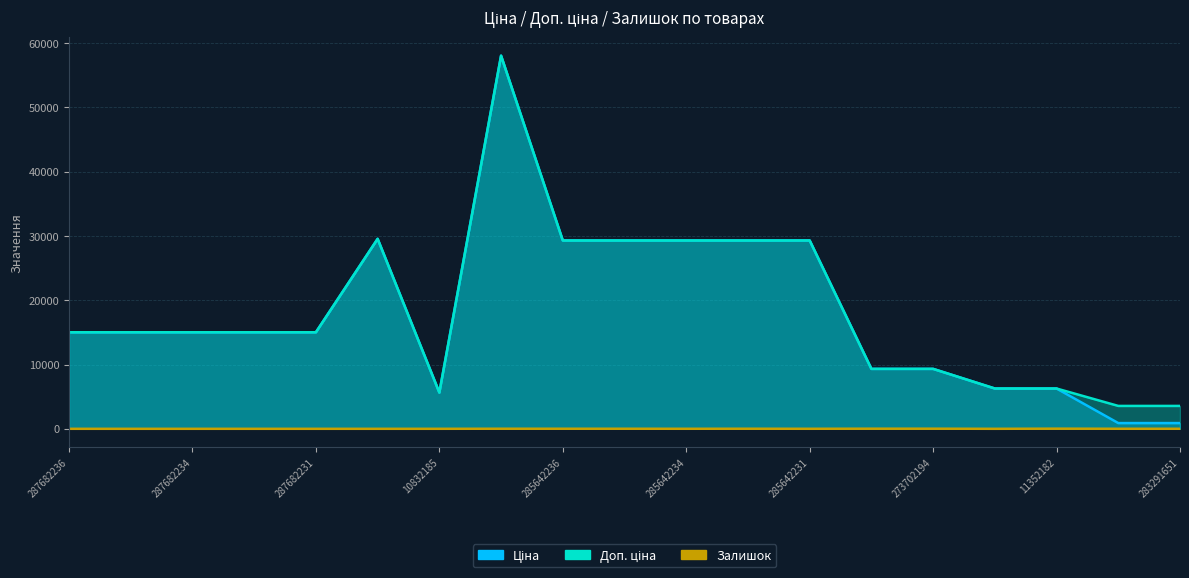

Which category has the lowest value across all series?

287682236